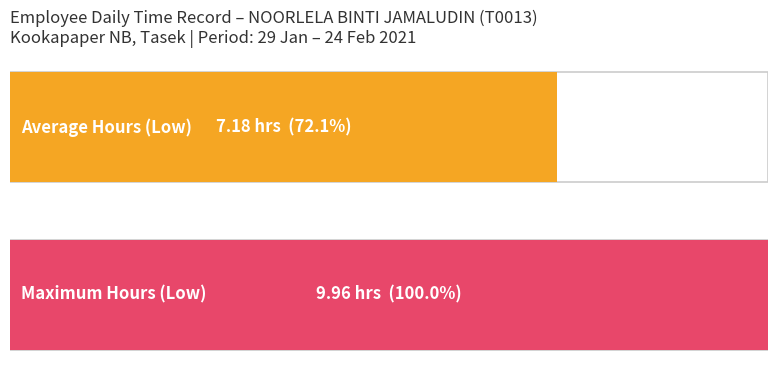

Does the chart contain any negative values?

No